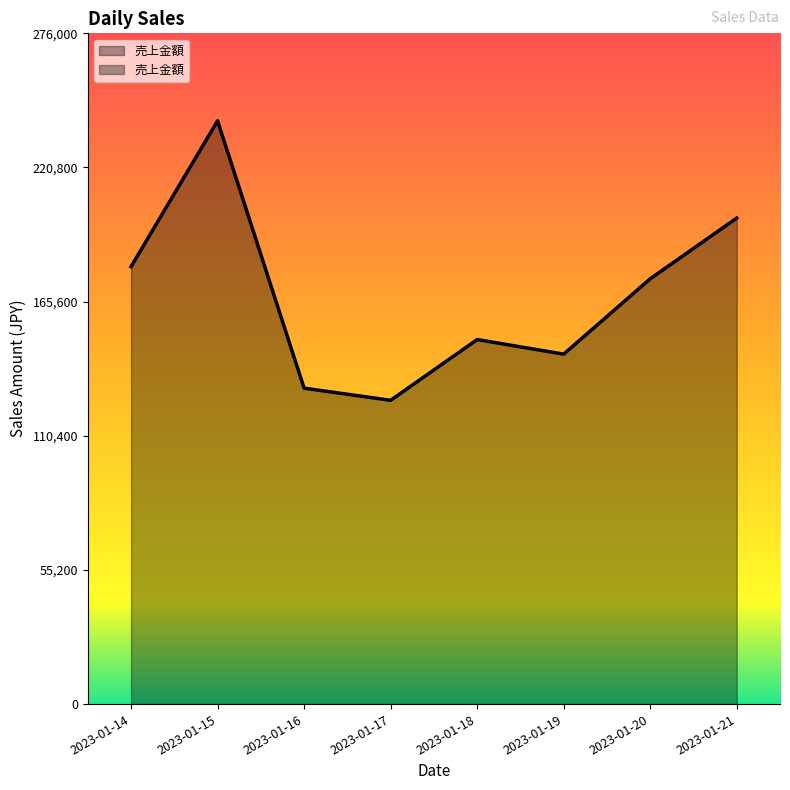

What is the average value?

168000